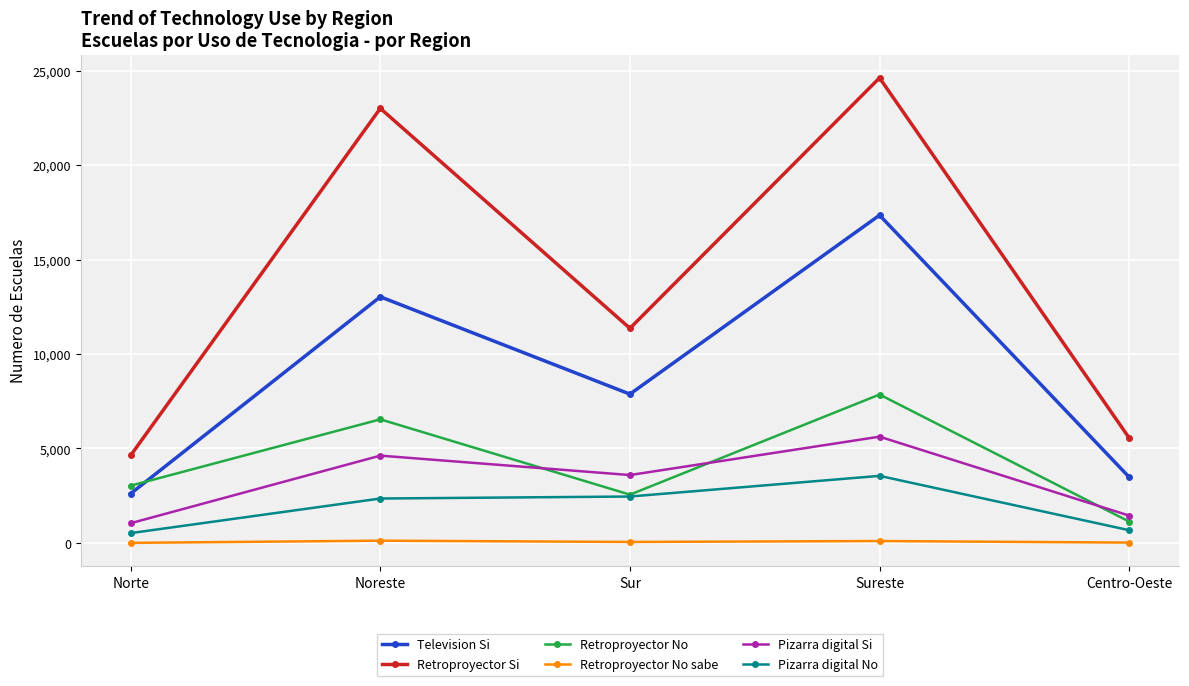

What is the sum of all Pizarra digital Si values?

16324